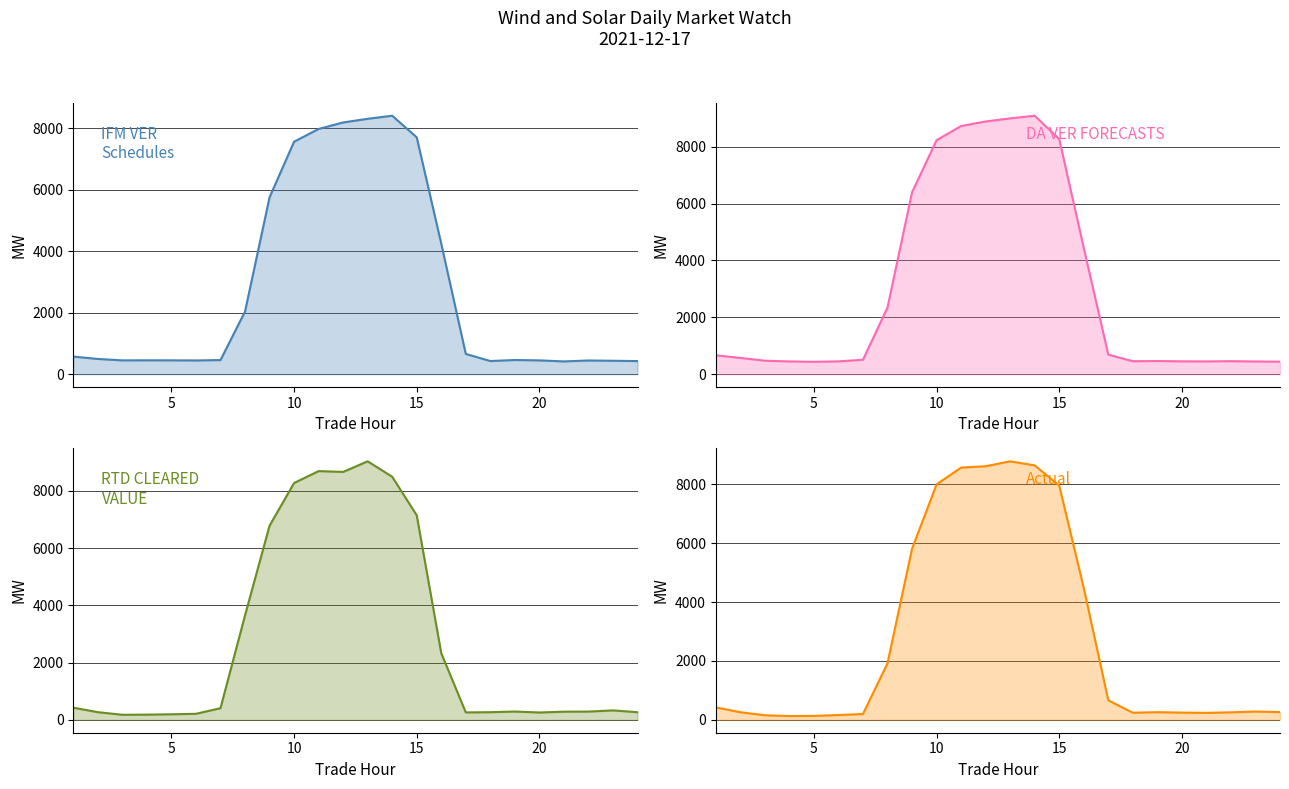

Count the number of categories in the chart.

24